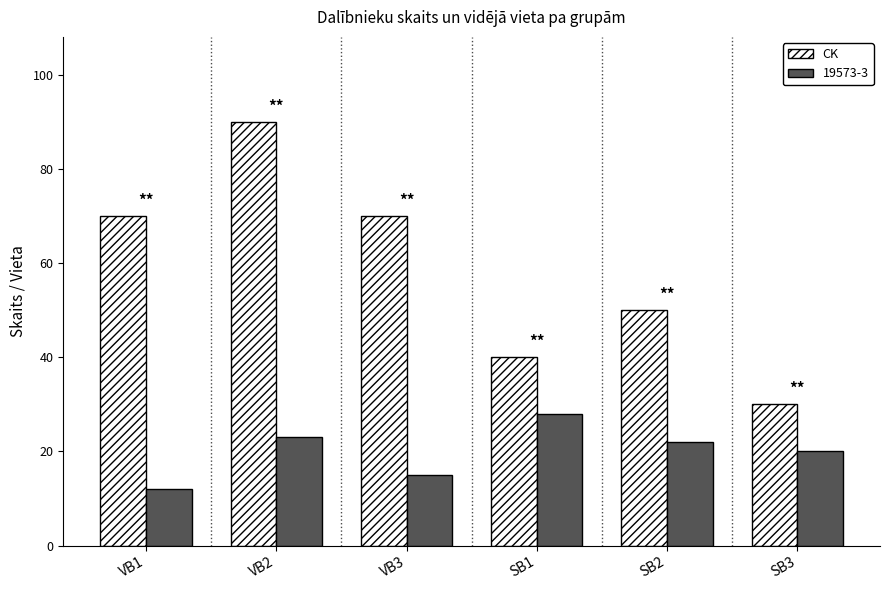

Is it true that CK equals 101 at VB3?

False